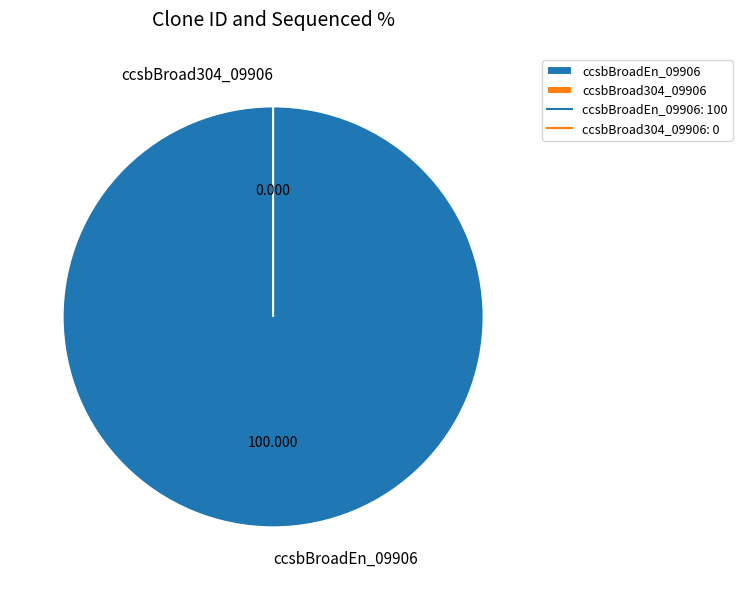

Which slice is the largest?

ccsbBroadEn_09906